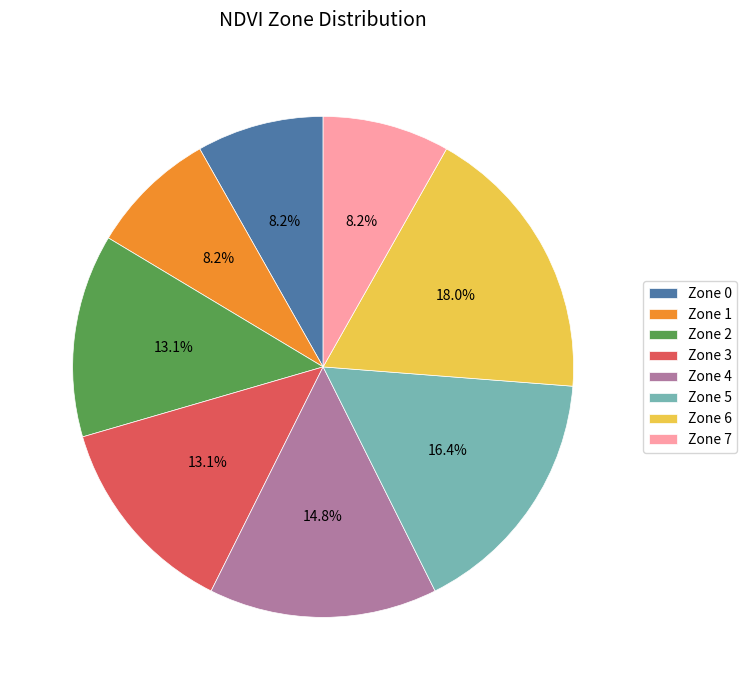

Do Zone 0 and Zone 1 together represent more than half of the pie?

No